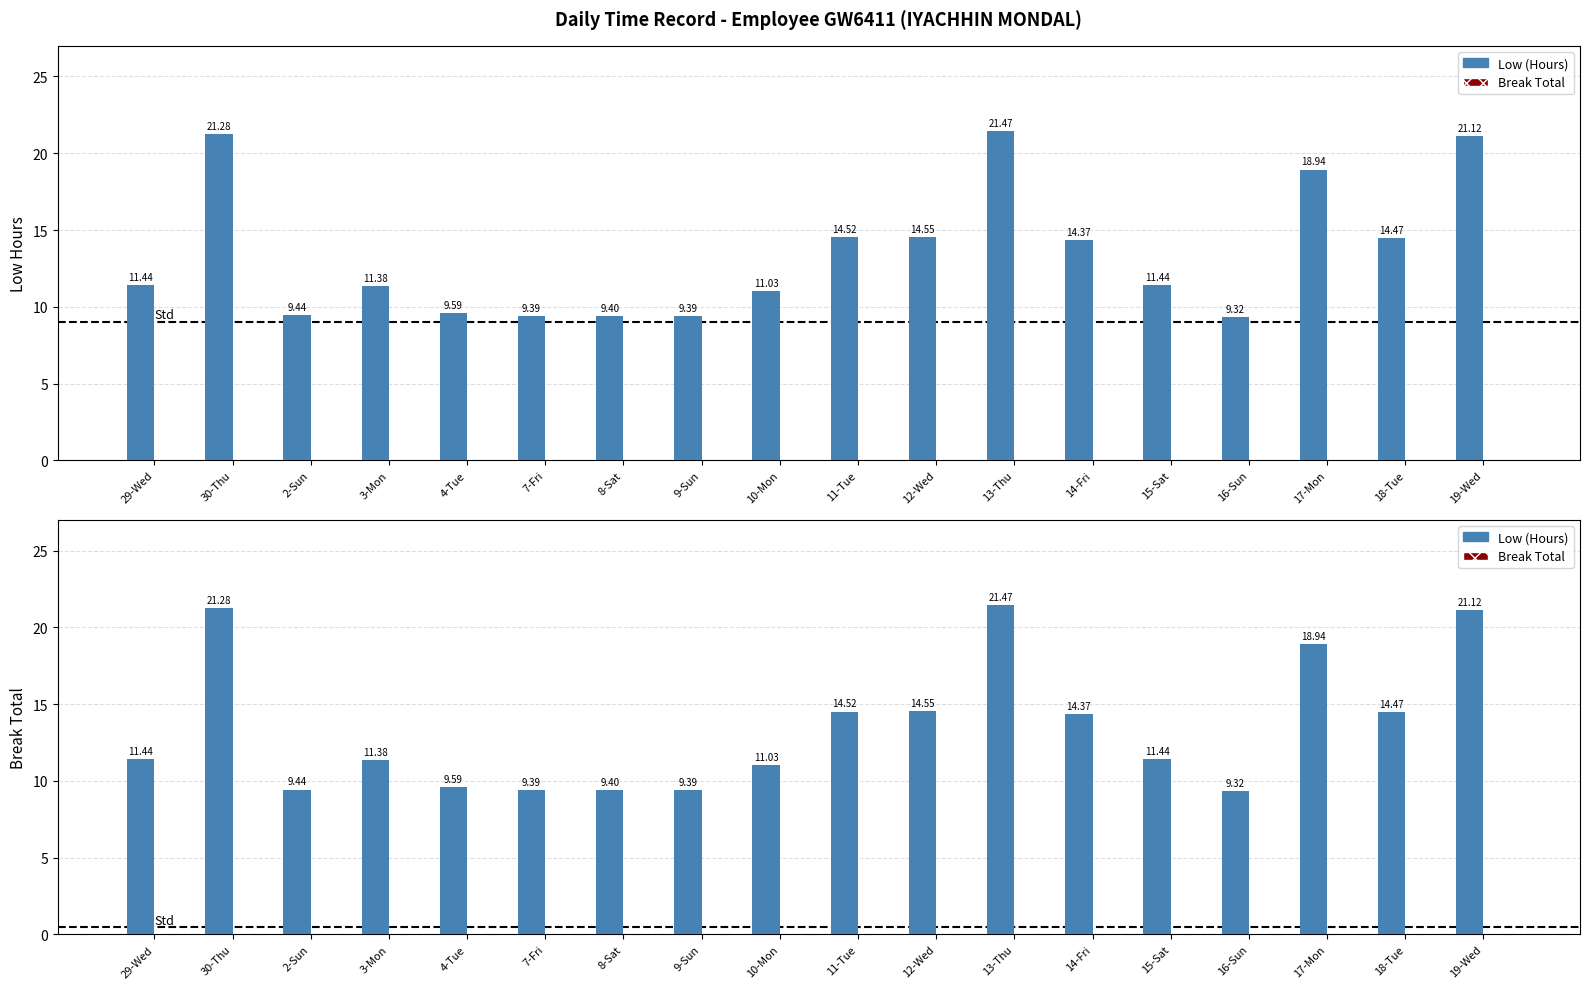

How many distinct data groups are displayed?

2